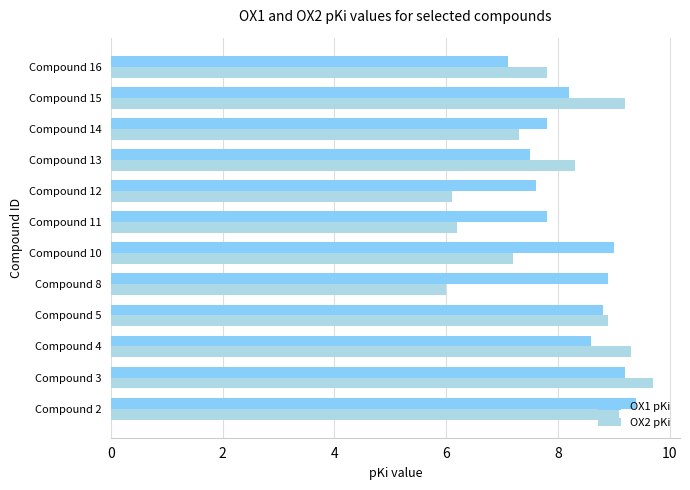

Which category has the highest value across all series?

Compound 3